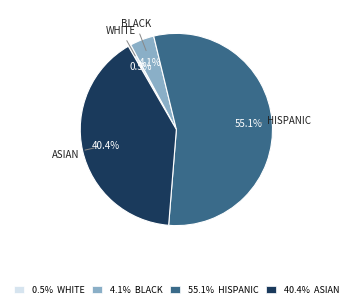

Is there a majority slice in this chart?

Yes